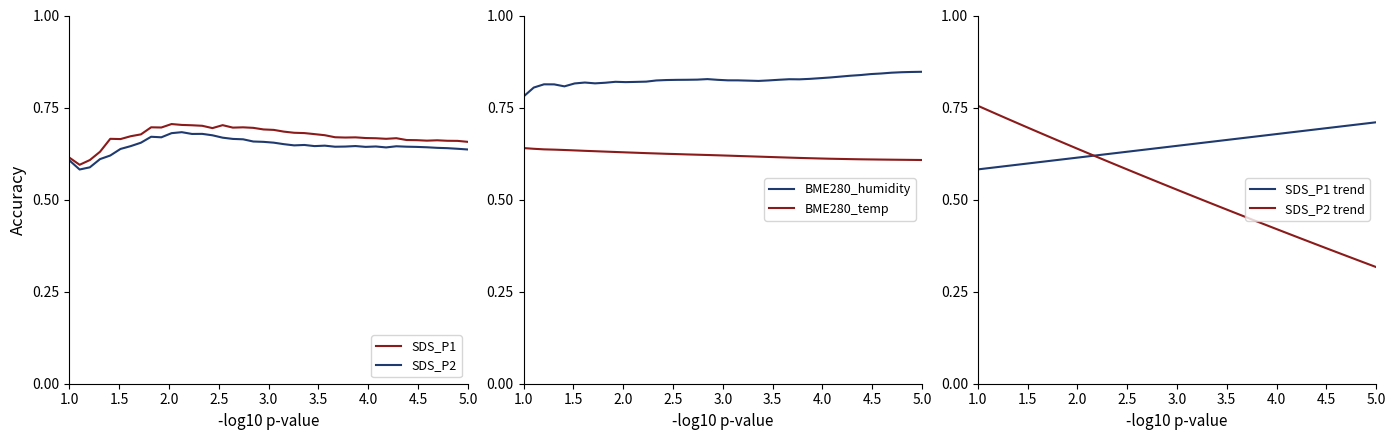

Does the chart have visible grid lines?

No